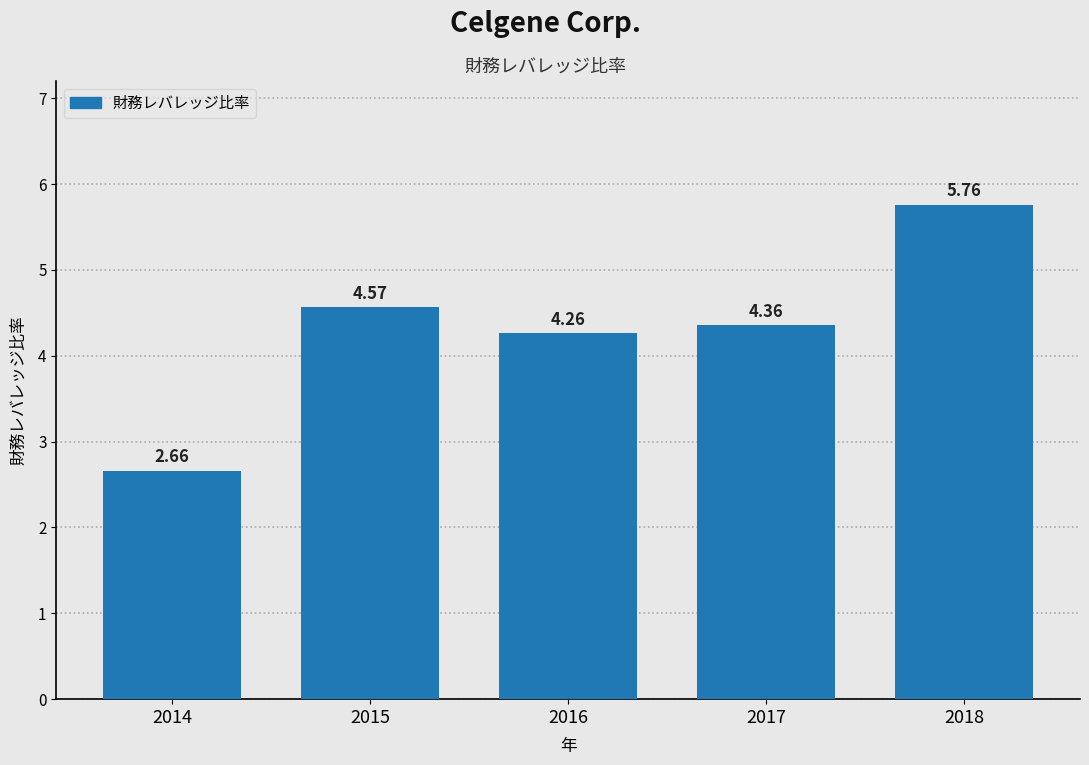

What is the difference between the second highest and second lowest values?

0.3